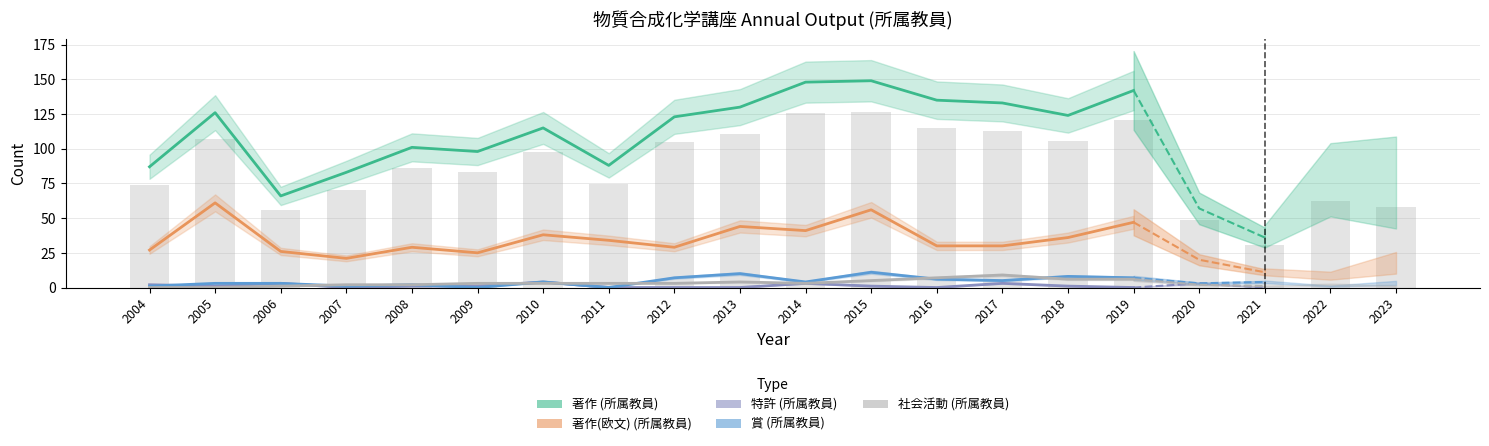

Reading left to right, list all the values displayed in this chart.

著作 (所属教員): 87	126	66	83	101	98	115	88	123	130	148	149	135	133	124	142
著作(欧文) (所属教員): 27	61	26	21	29	25	38	34	29	44	41	56	30	30	36	47
特許 (所属教員): 2	1	3	0	1	1	4	0	0	0	3	1	0	3	1	0
賞 (所属教員): 1	3	3	1	2	0	4	0	7	10	4	11	6	5	8	7
社会活動 (所属教員): 0	0	1	2	2	3	3	3	3	4	3	5	7	9	6	6